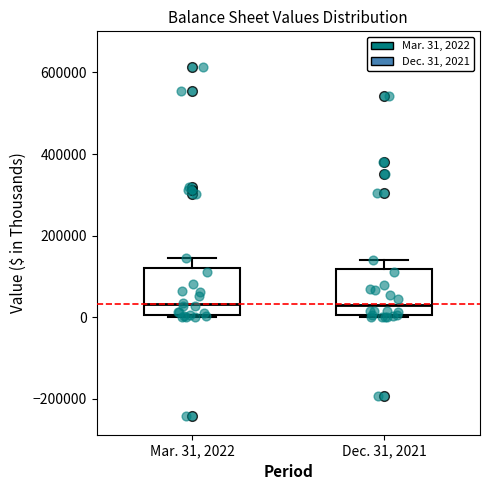

Where does the upper whisker of the box for Dec. 31, 2021 end on the y-axis? The values are not printed on the chart, so give them approximately, as read against the axis.

140000